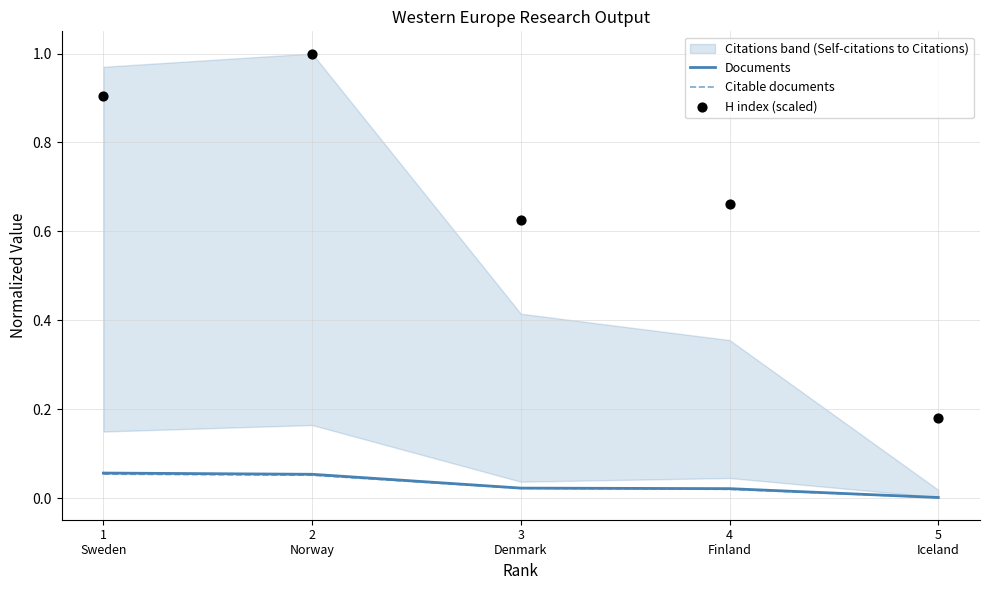

At which category is the sum across all series the highest?

2
Norway